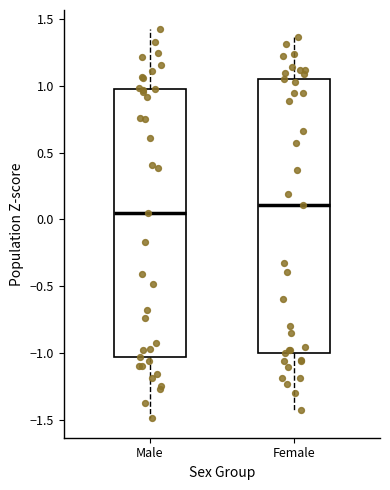

Reading left to right, transcribe this box plot: for each box, give where its median line is, the range the box spans, and where its two whiskers end, as read against the y-axis. The values are not printed on the chart, so give them approximately, as read against the axis.

Male: median 0.05, box -1.05 to 1.00, whiskers -1.50 to 1.40
Female: median 0.10, box -1.00 to 1.05, whiskers -1.45 to 1.35